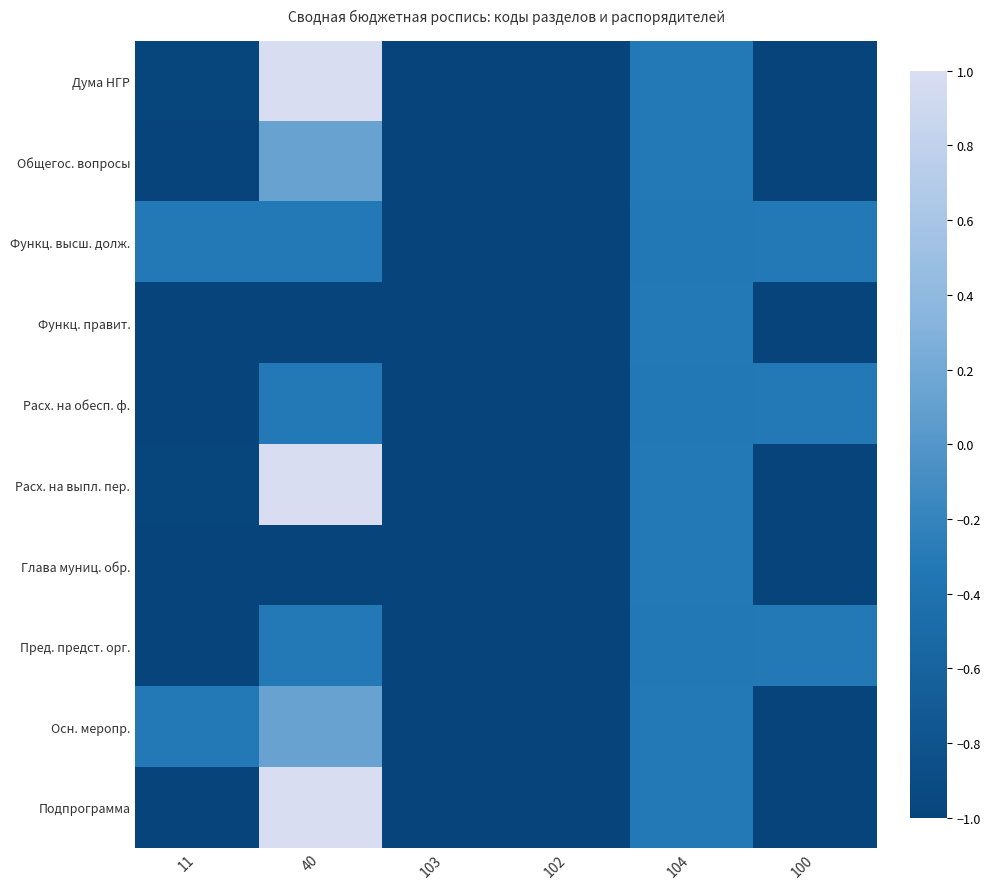

Which has a higher value, 11 or 103?

11